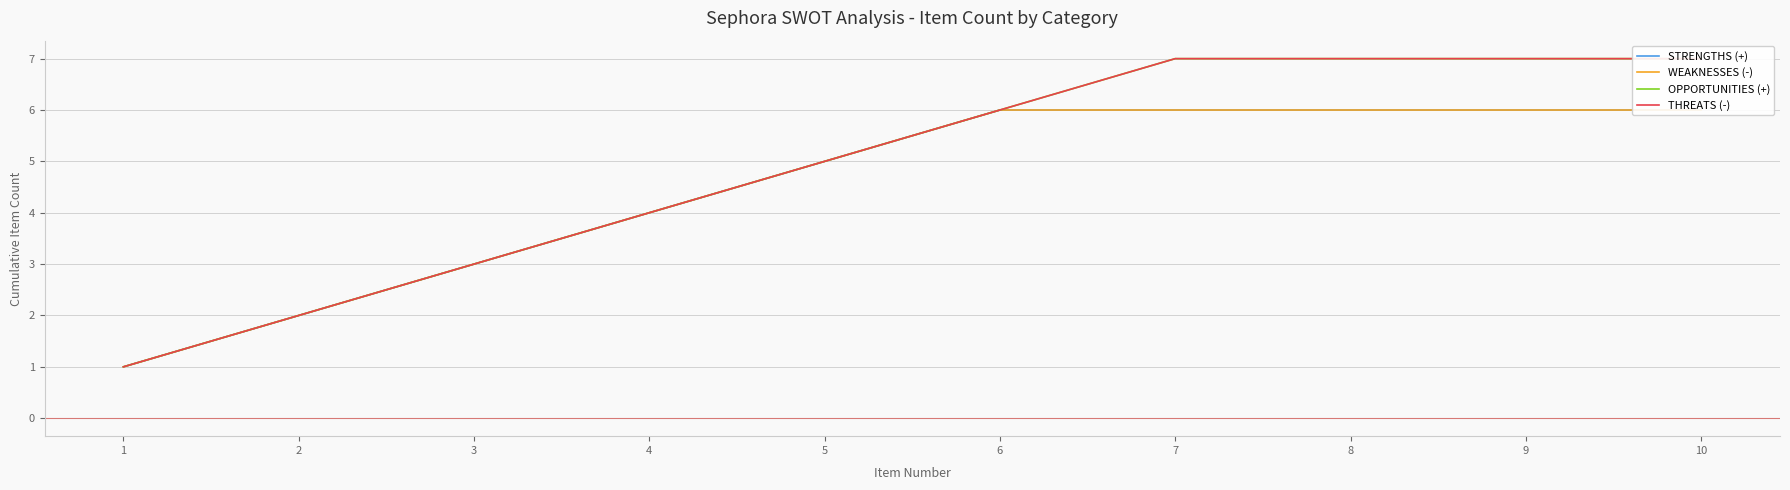

Which series has the largest range (max minus min)?

OPPORTUNITIES (+)